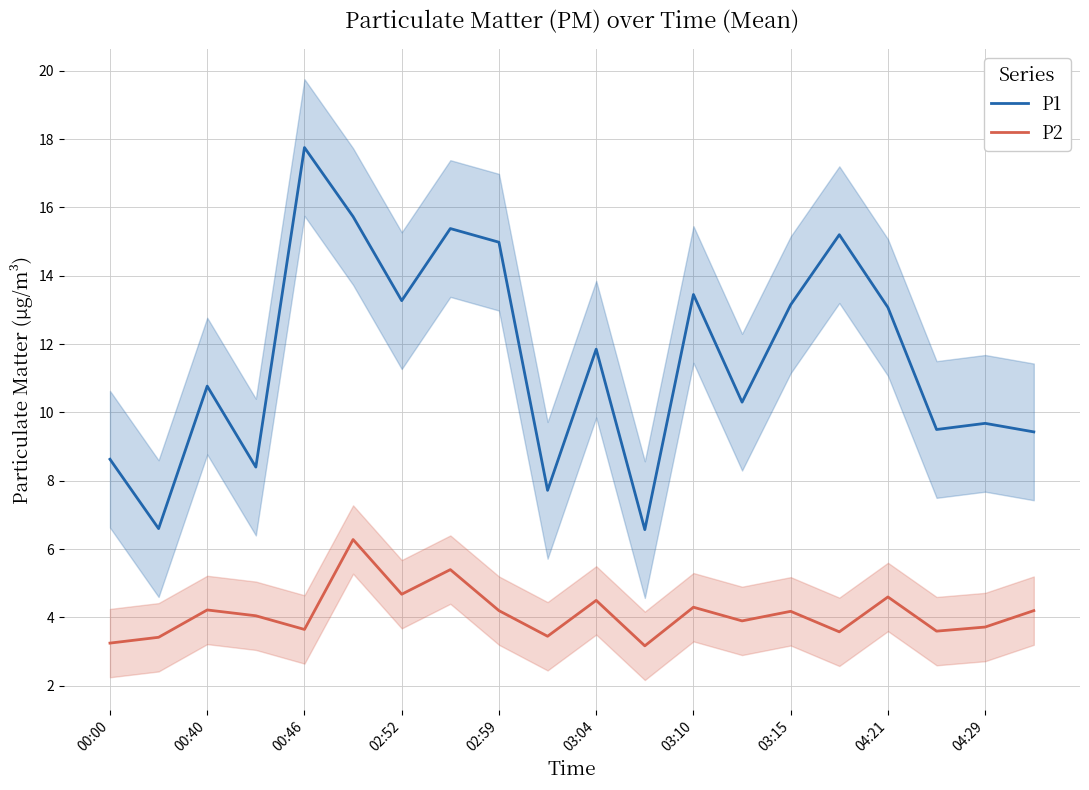

How many lines are shown in the chart?

2